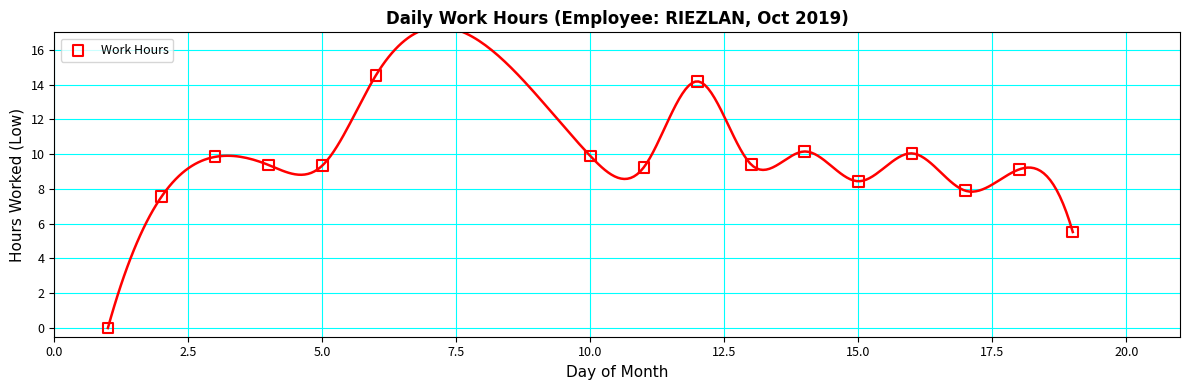

What is the range of X values (max minus min)?

18.0